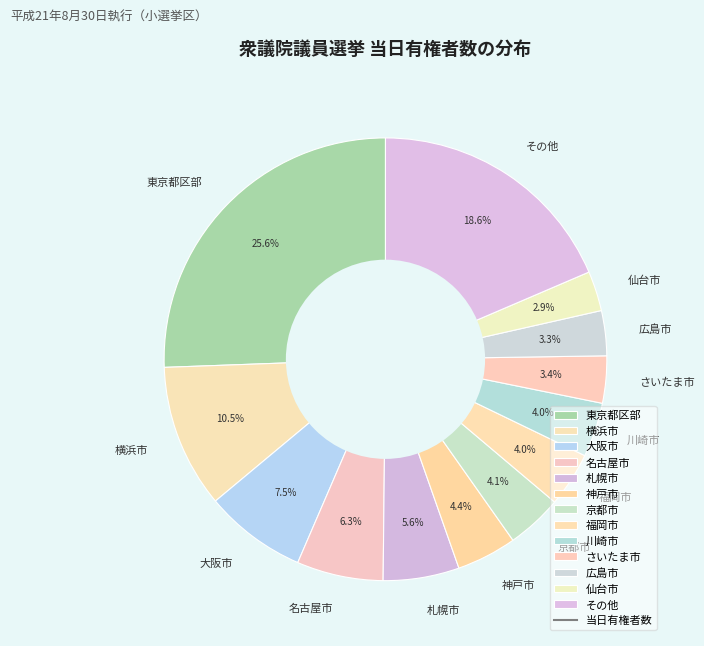

How many segments does this pie chart have?

13